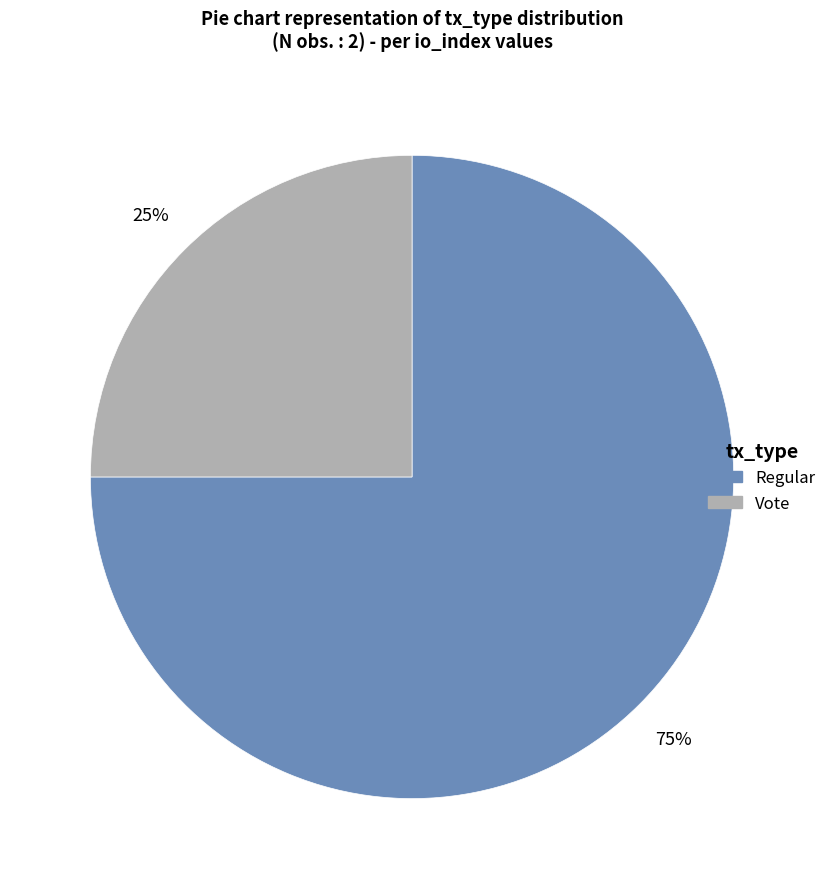

To the nearest percent, what percentage of the pie is Vote?

25%